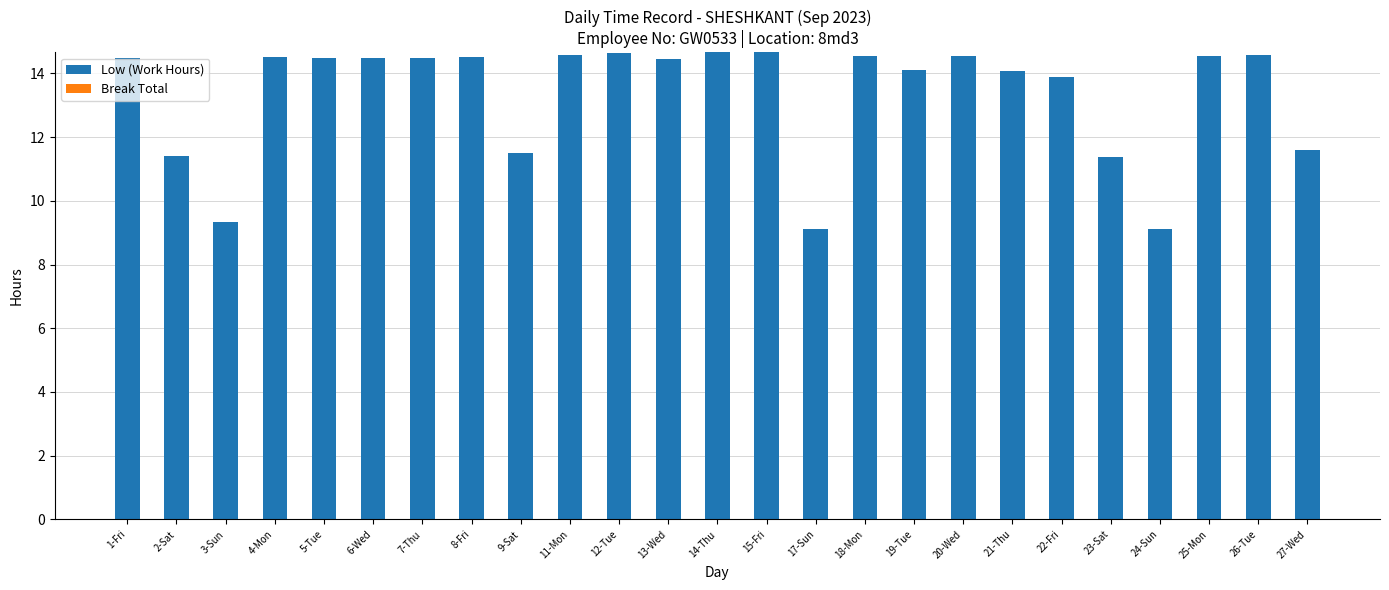

What is the minimum value shown in the chart?

9.1